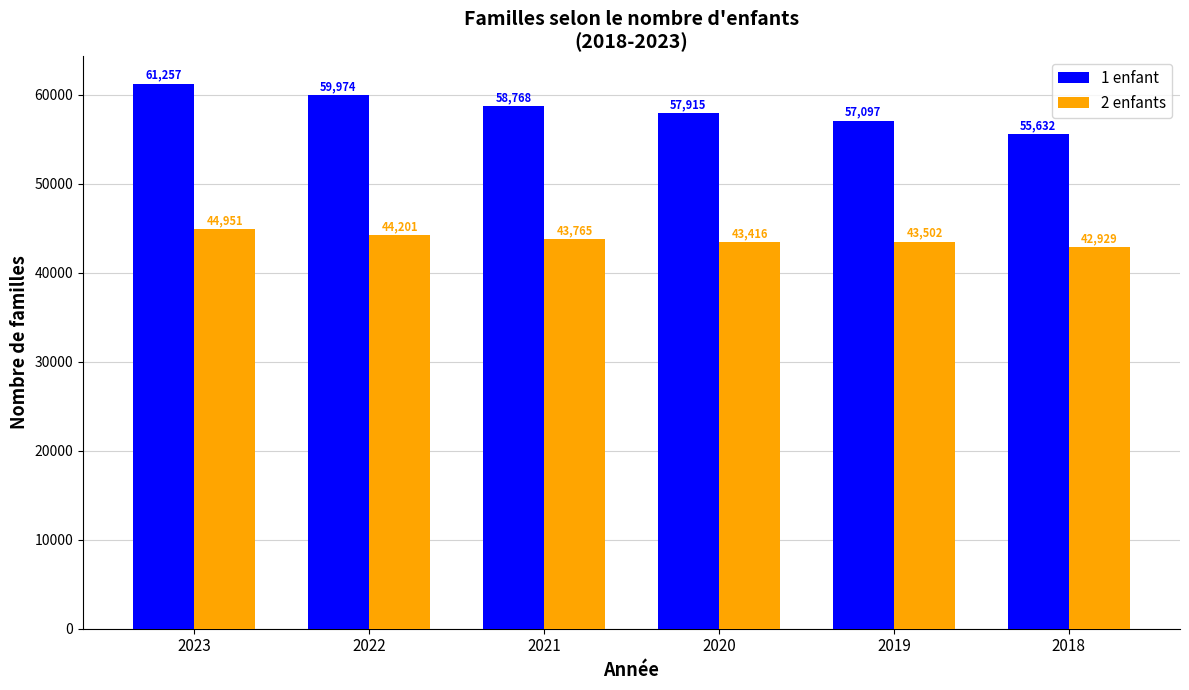

Which category has the lowest value in the 2 enfants series?

2018